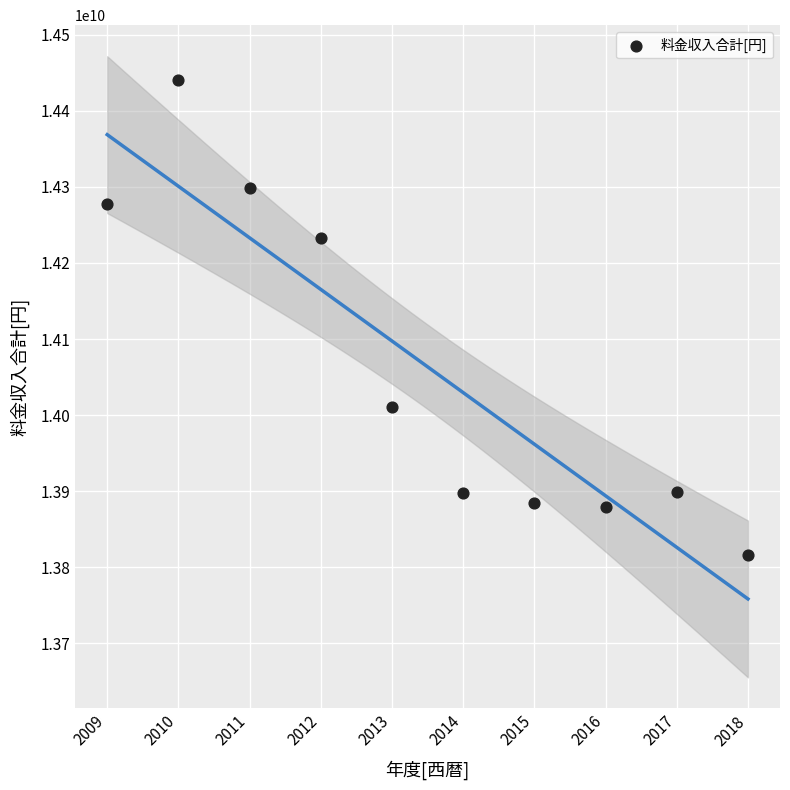

What is the range of X values (max minus min)?

9